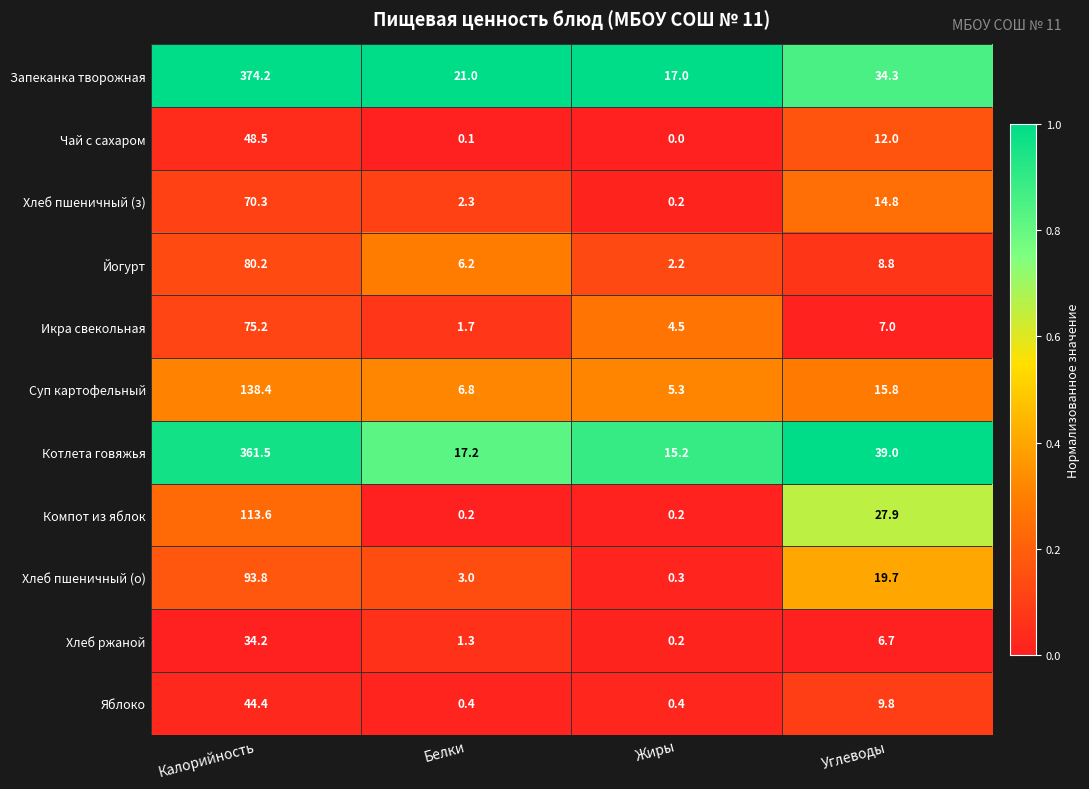

What is the sum of the Компот из яблок values at Белки and Жиры?

0.4